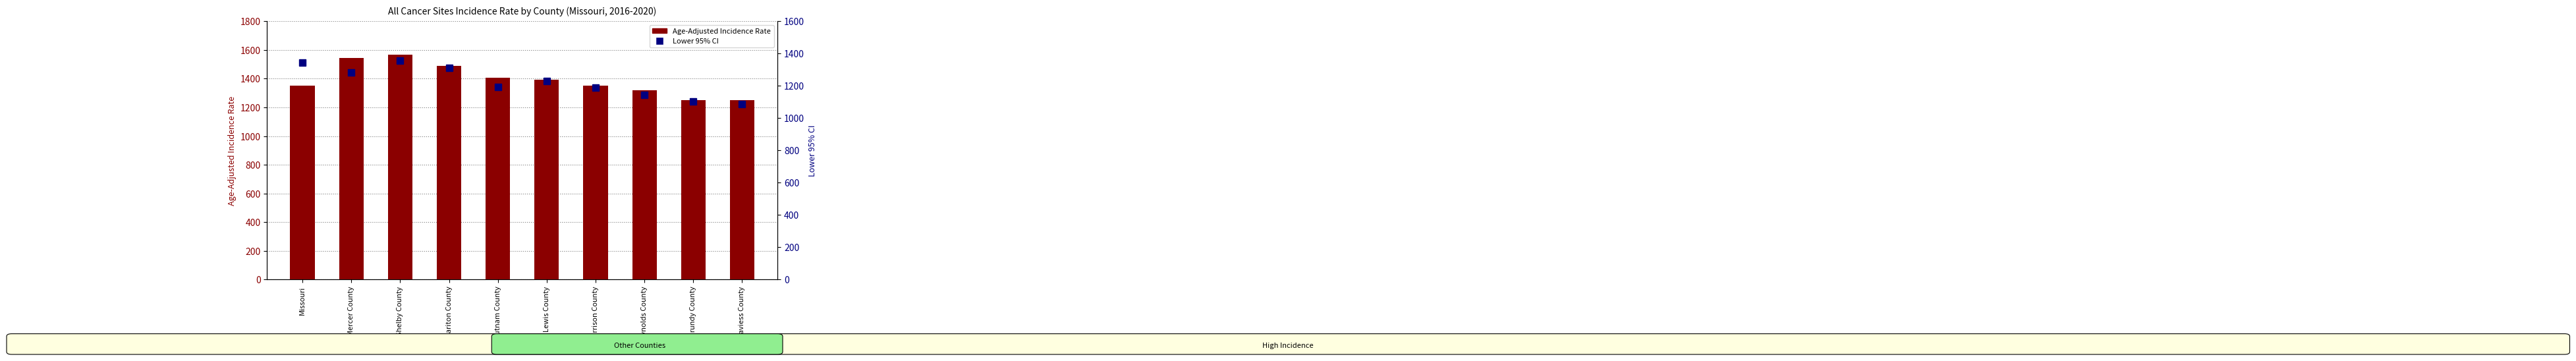

Is the value of Age-Adjusted Incidence Rate at Missouri greater than the value of Lower 95% CI at Putnam County?

Yes